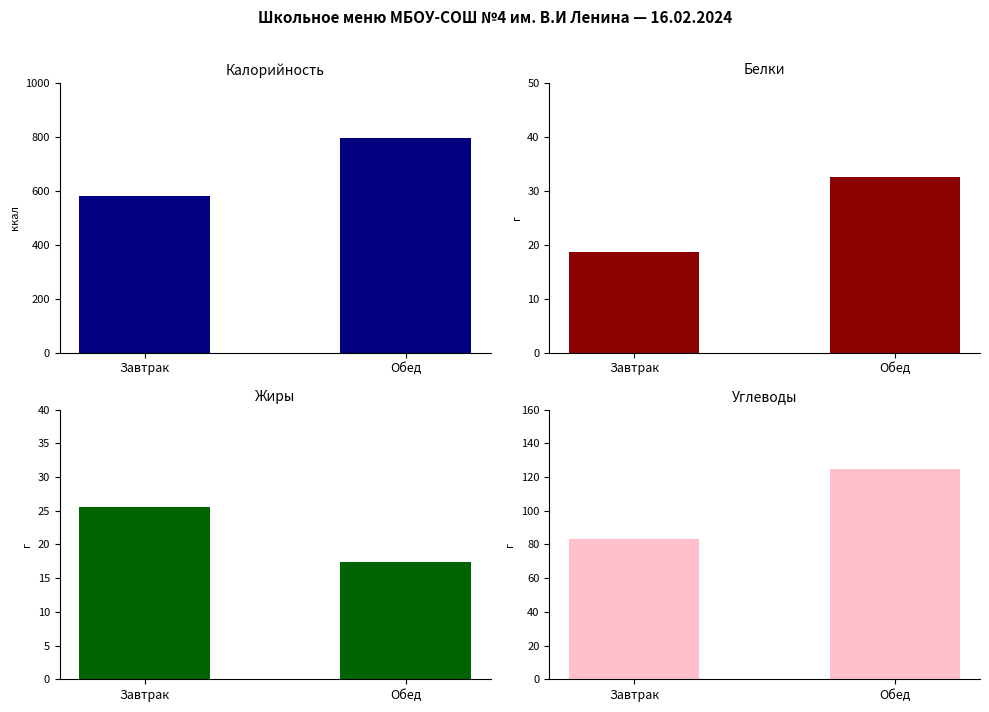

What is the difference between the highest and lowest values at Обед?

779.3